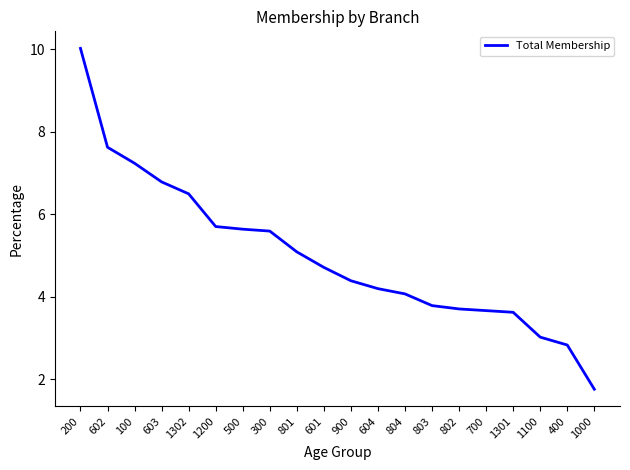

True or false: the data shows 4.0 at 1100.

False